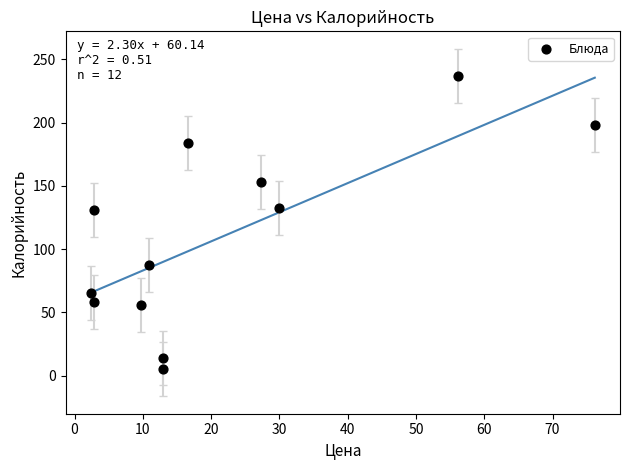

What is the range of Y values (max minus min)?

231.9